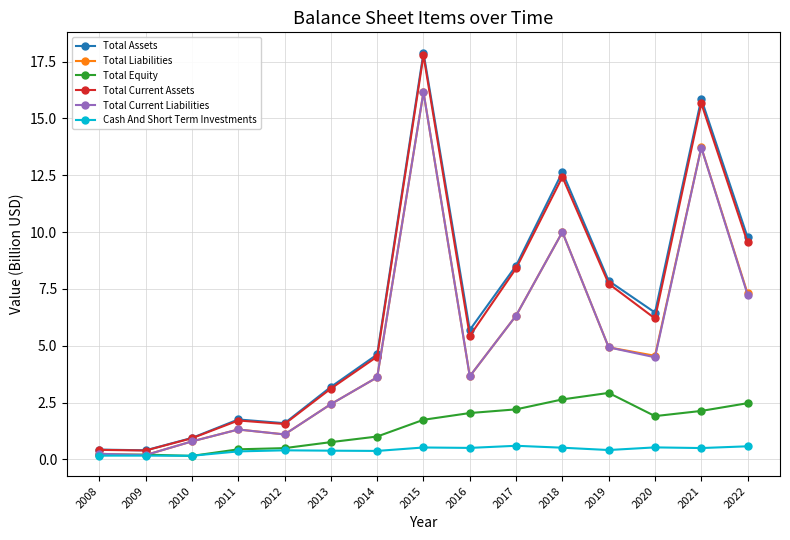

Which series has the widest spread of values?

Total Assets